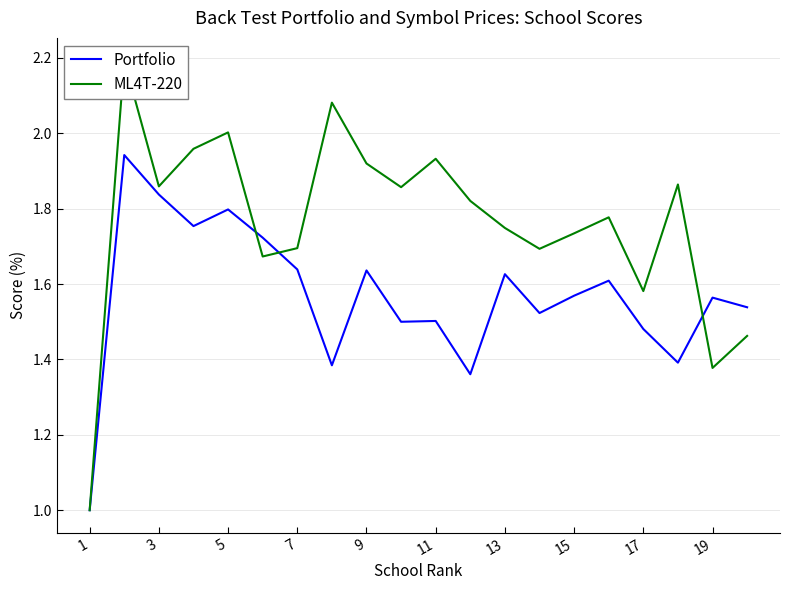

What is the spread (max minus min) of values at 15?

0.7